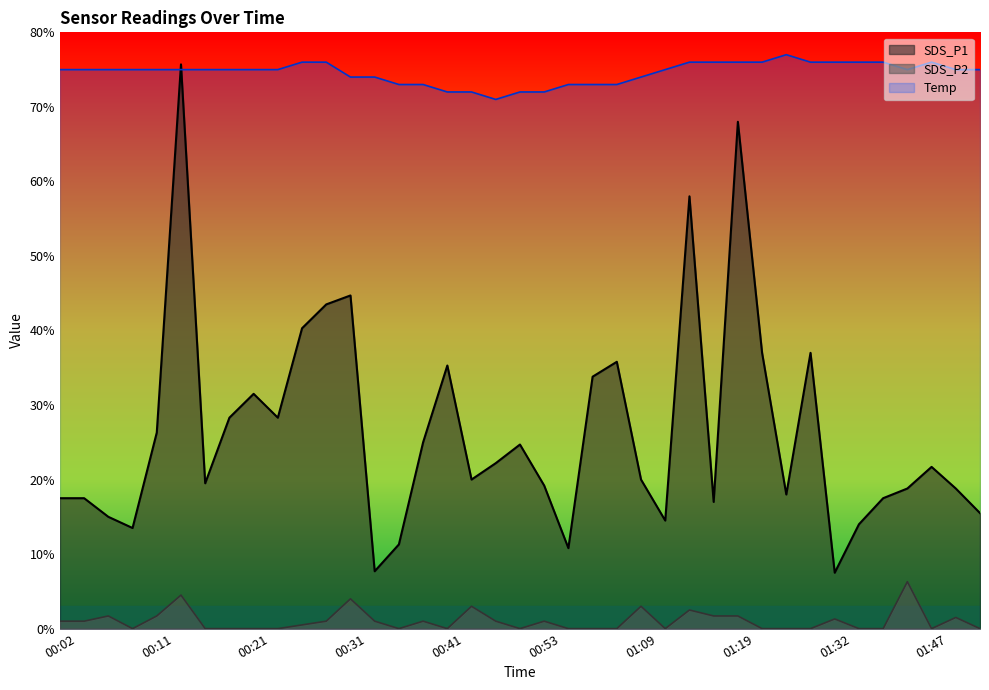

Reading left to right, extract all data points from this chart.

SDS_P1: 1.8	1.8	1.5	1.4	2.6	7.6	1.9	2.8	3.1	2.8	4.0	4.3	4.5	0.8	1.1	2.5	3.5	2.0	2.2	2.5	1.9	1.1	3.4	3.6	2.0	1.4	5.8	1.7	6.8	3.7	1.8	3.7	0.8	1.4	1.8	1.9	2.2	1.9	1.6
SDS_P2: 0.1	0.1	0.2	0.0	0.2	0.5	0.0	0.0	0.0	0.0	0.1	0.1	0.4	0.1	0.0	0.1	0.0	0.3	0.1	0.0	0.1	0.0	0.0	0.0	0.3	0.0	0.2	0.2	0.2	0.0	0.0	0.0	0.1	0.0	0.0	0.6	0.0	0.1	0.0
Temp: 7.5	7.5	7.5	7.5	7.5	7.5	7.5	7.5	7.5	7.5	7.6	7.6	7.4	7.4	7.3	7.3	7.2	7.2	7.1	7.2	7.2	7.3	7.3	7.3	7.4	7.5	7.6	7.6	7.6	7.6	7.7	7.6	7.6	7.6	7.6	7.5	7.6	7.5	7.5